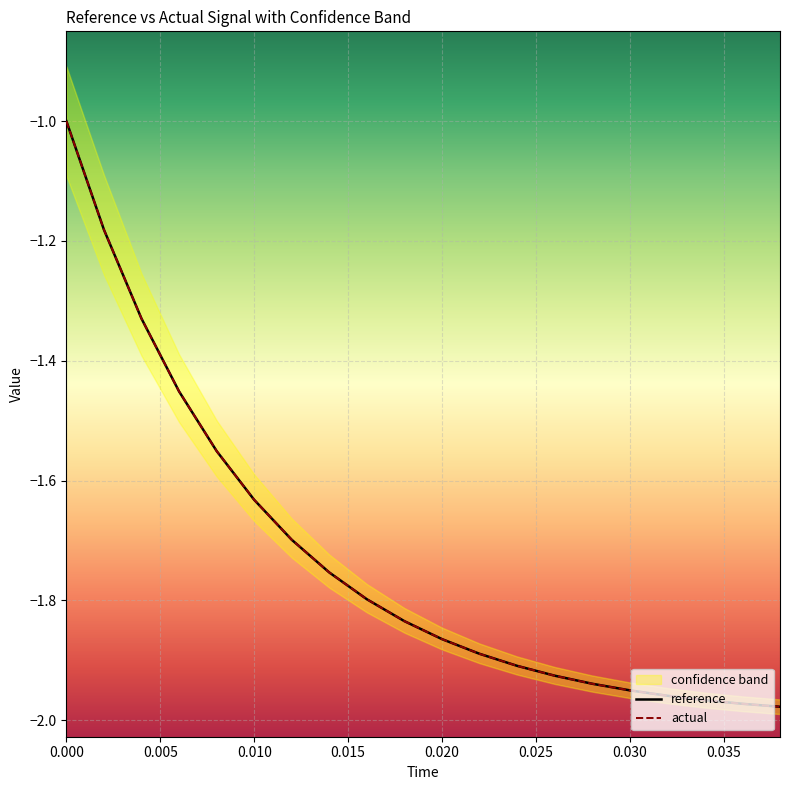

What is the highest value of the actual series?

-1.0